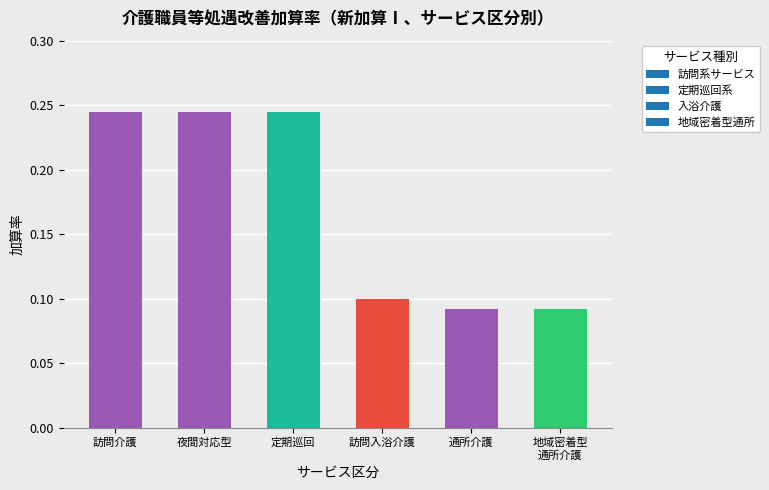

What is the label of the 5th bar from the right?

夜間対応型